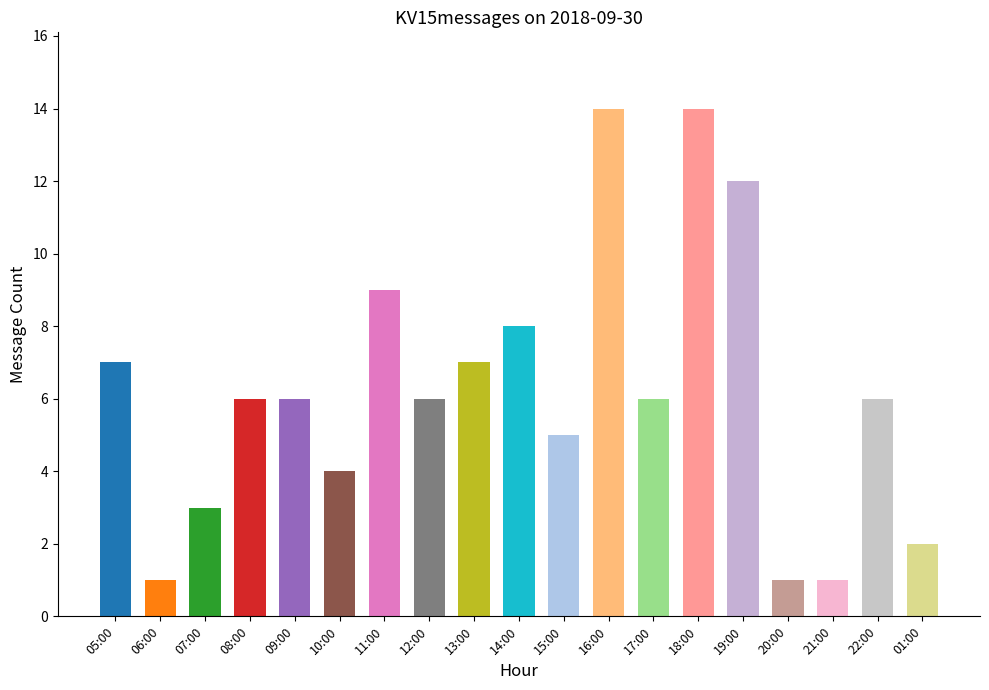

How many series are shown in this chart?

1